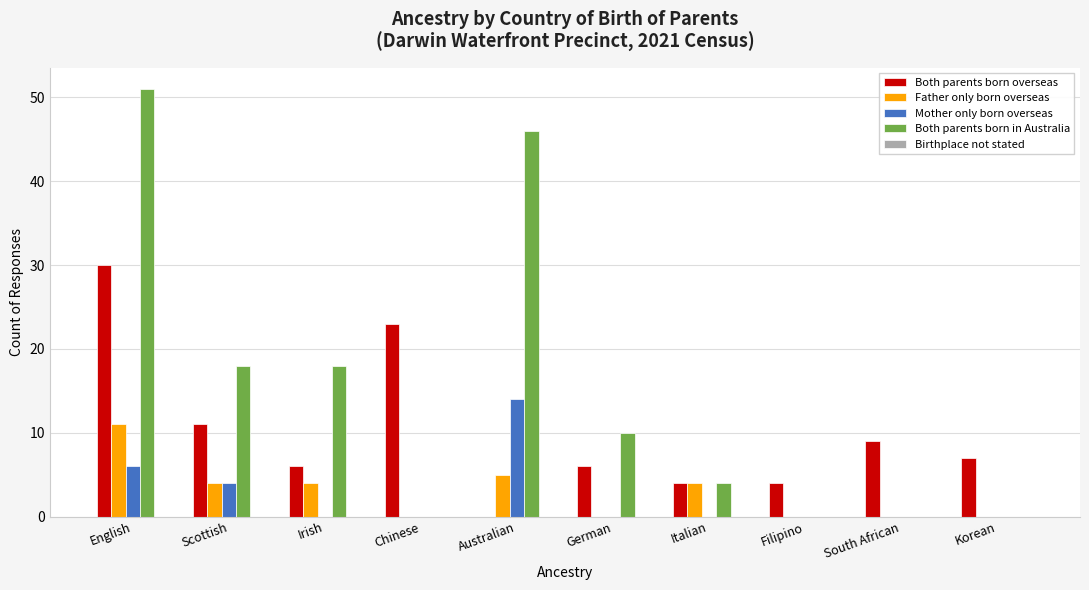

The Both parents born in Australia series shows 77 at English. True or false?

False